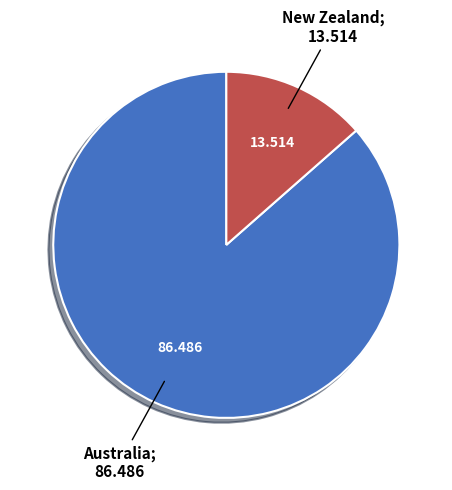

Does any single category account for the majority?

Yes